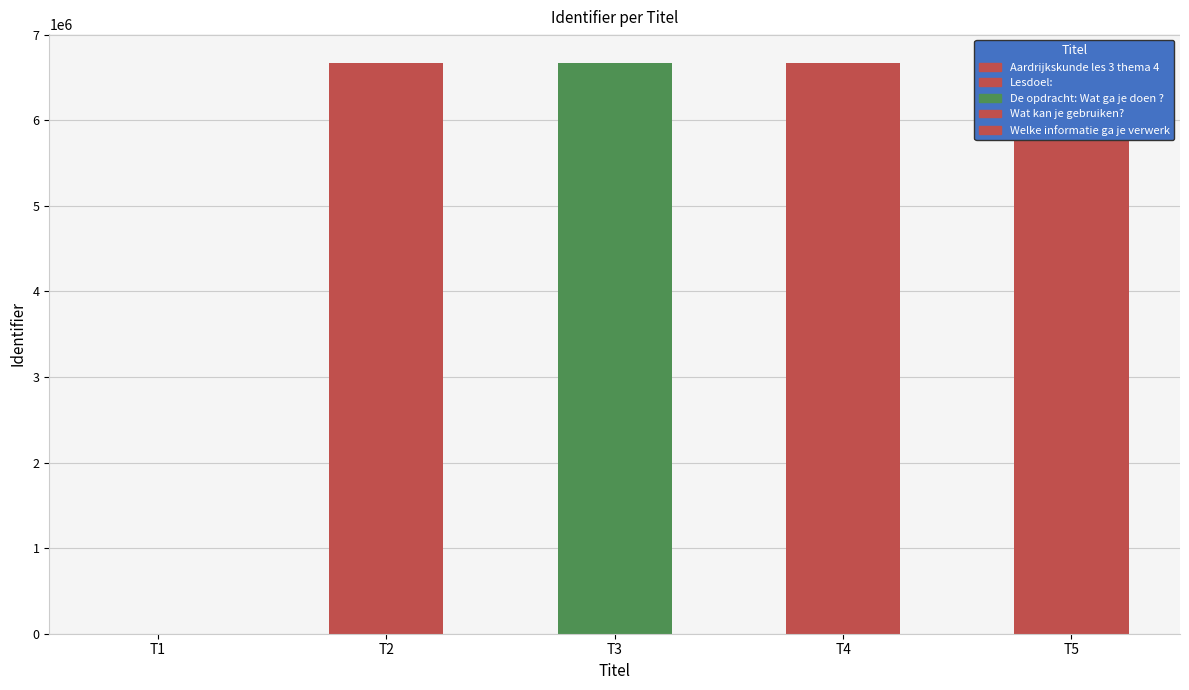

What is the difference between the maximum and minimum values?

6673401